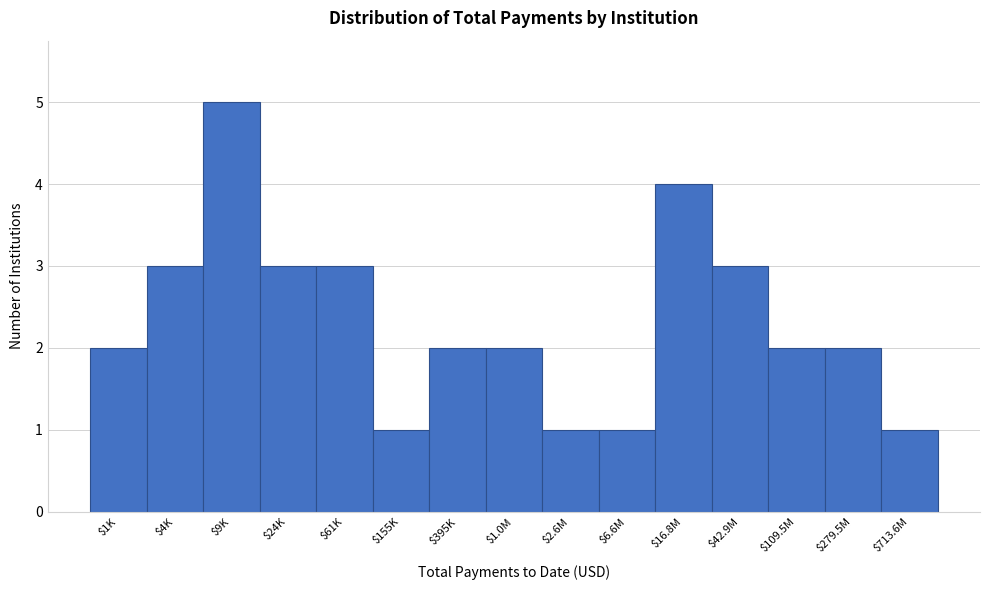

Reading left to right, extract all data points from this chart.

2	3	5	3	3	1	2	2	1	1	4	3	2	2	1